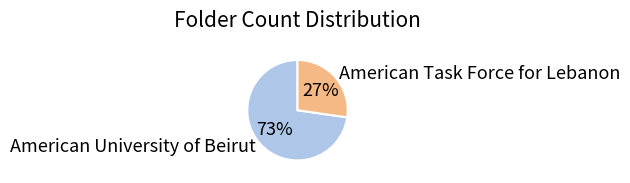

Do American Task Force for Lebanon and American University of Beirut together represent more than half of the pie?

Yes